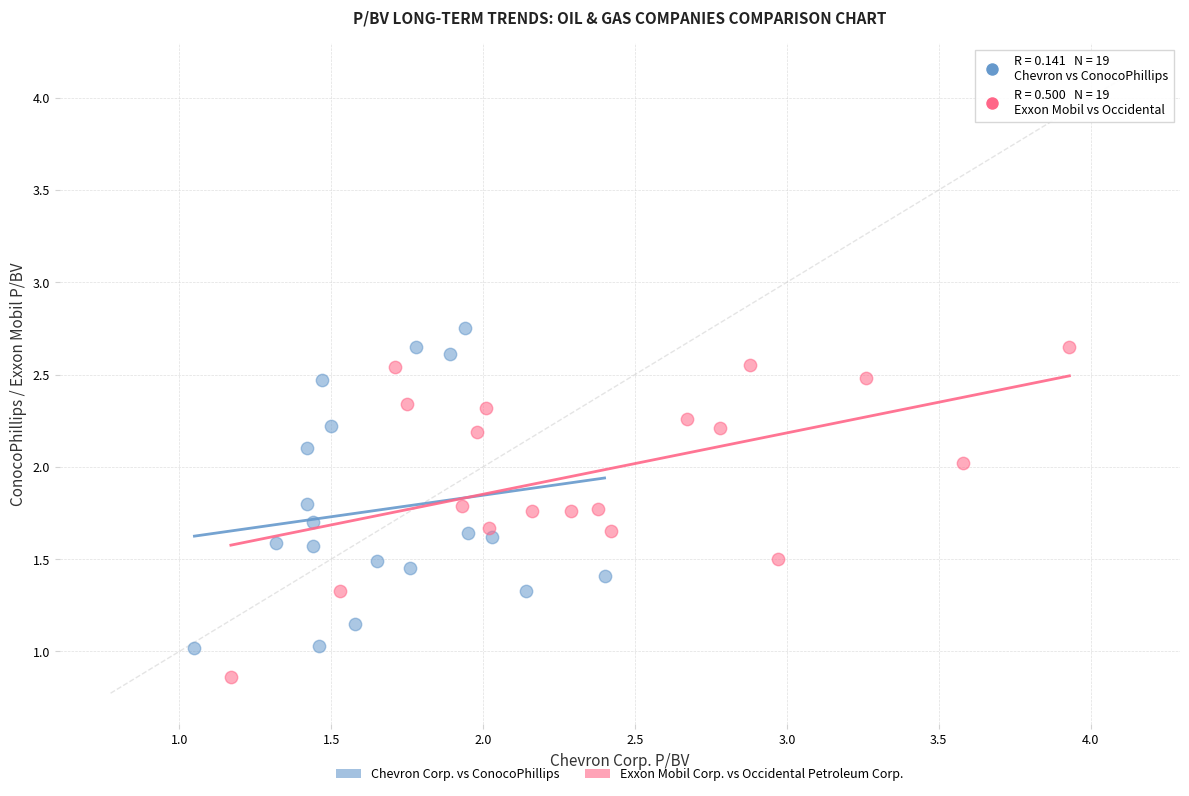

Which series reaches the minimum Y coordinate?

Exxon Mobil Corp. vs Occidental Petroleum Corp.